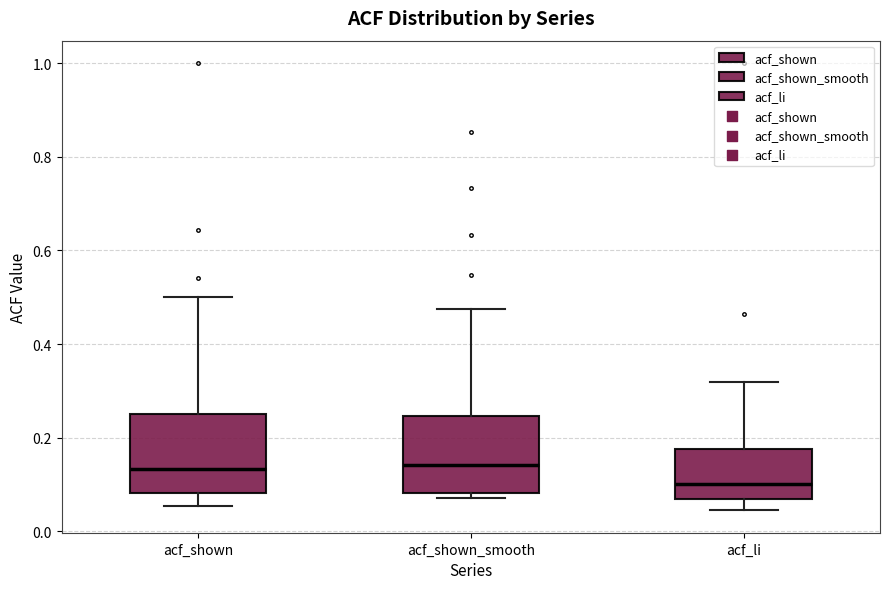

Which box's median line is the lowest?

acf_li